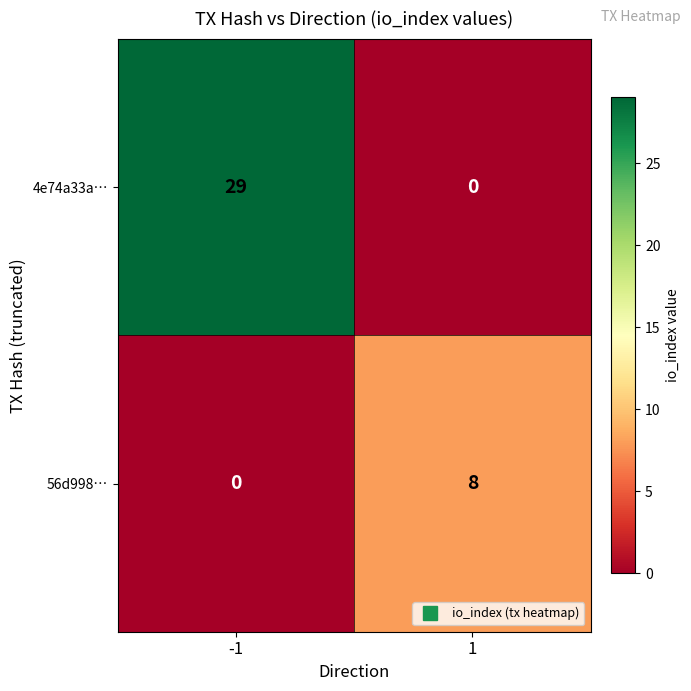

Count the number of data series in this chart.

2